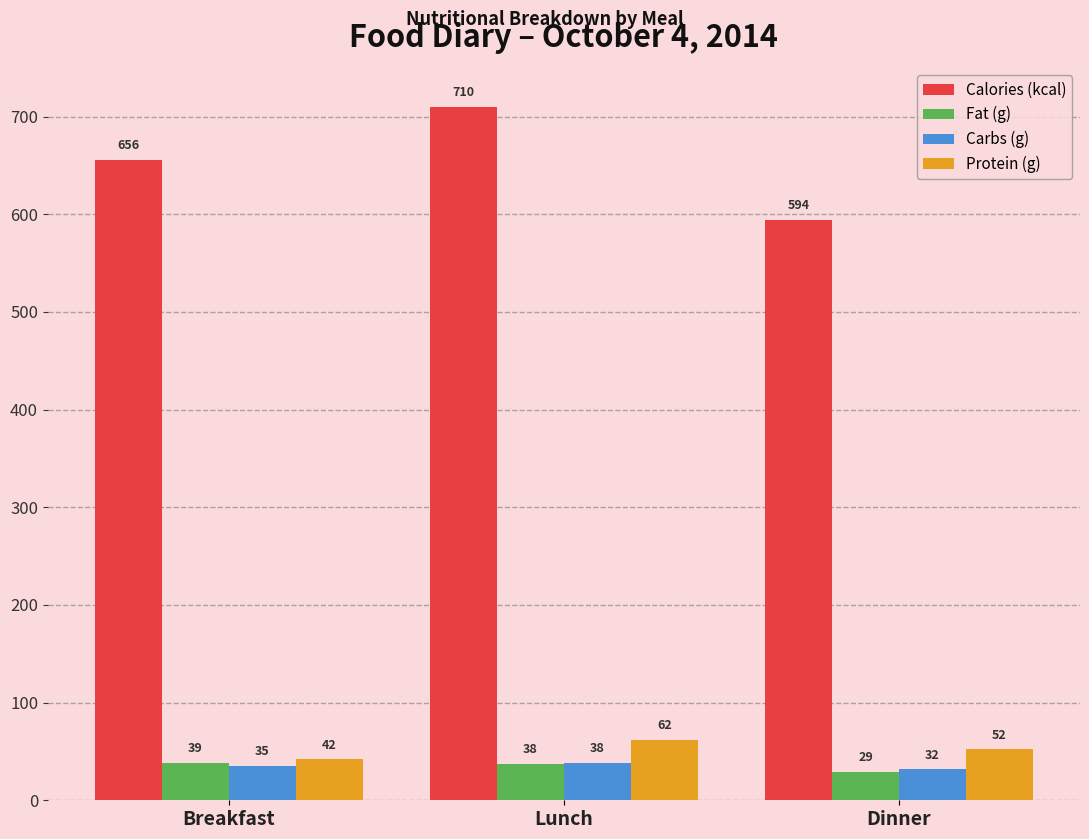

Rank the series by their maximum value, from lowest to highest.

Carbs (g), Fat (g), Protein (g), Calories (kcal)